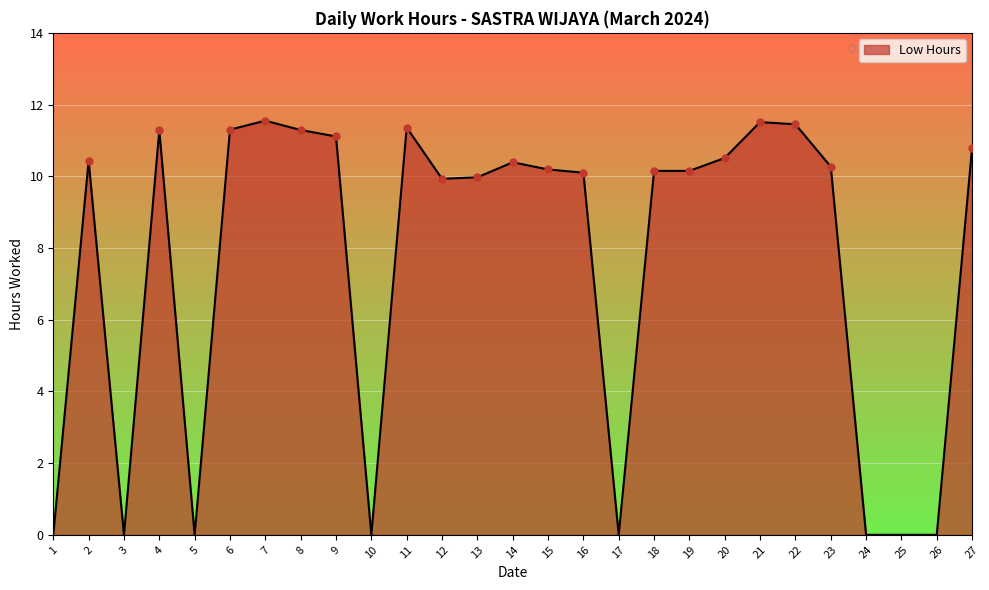

Where is the first local maximum?

2